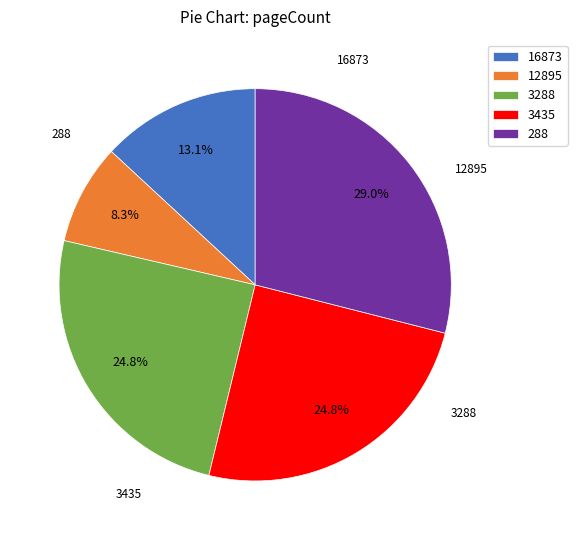

What percentage is the 16873 slice, to the nearest percent?

13%